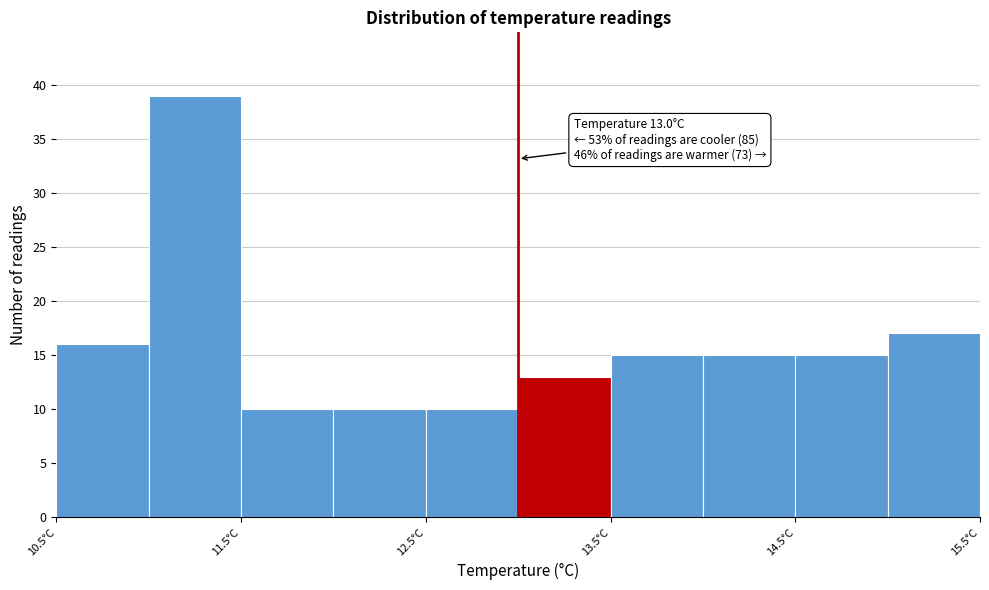

Which range on the x-axis has the tallest bar?

11.0 to 11.5